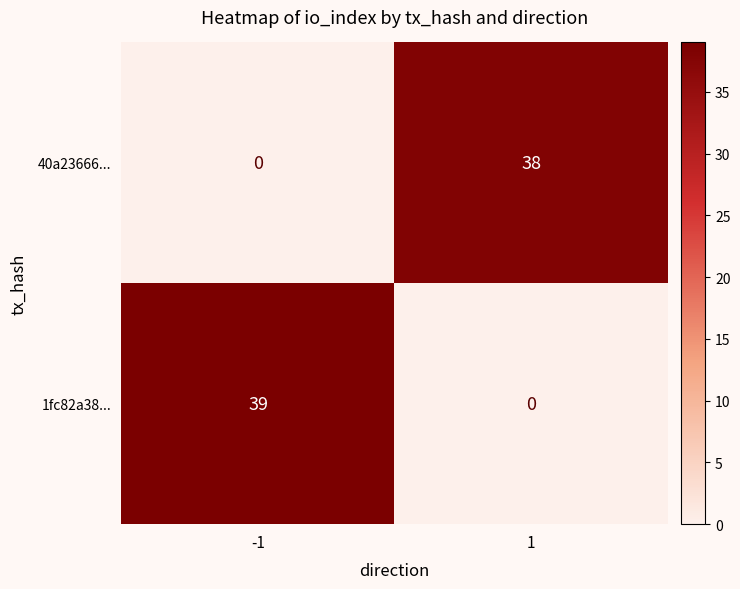

What is the difference between the maximum and minimum values in the 1fc82a38... series?

39